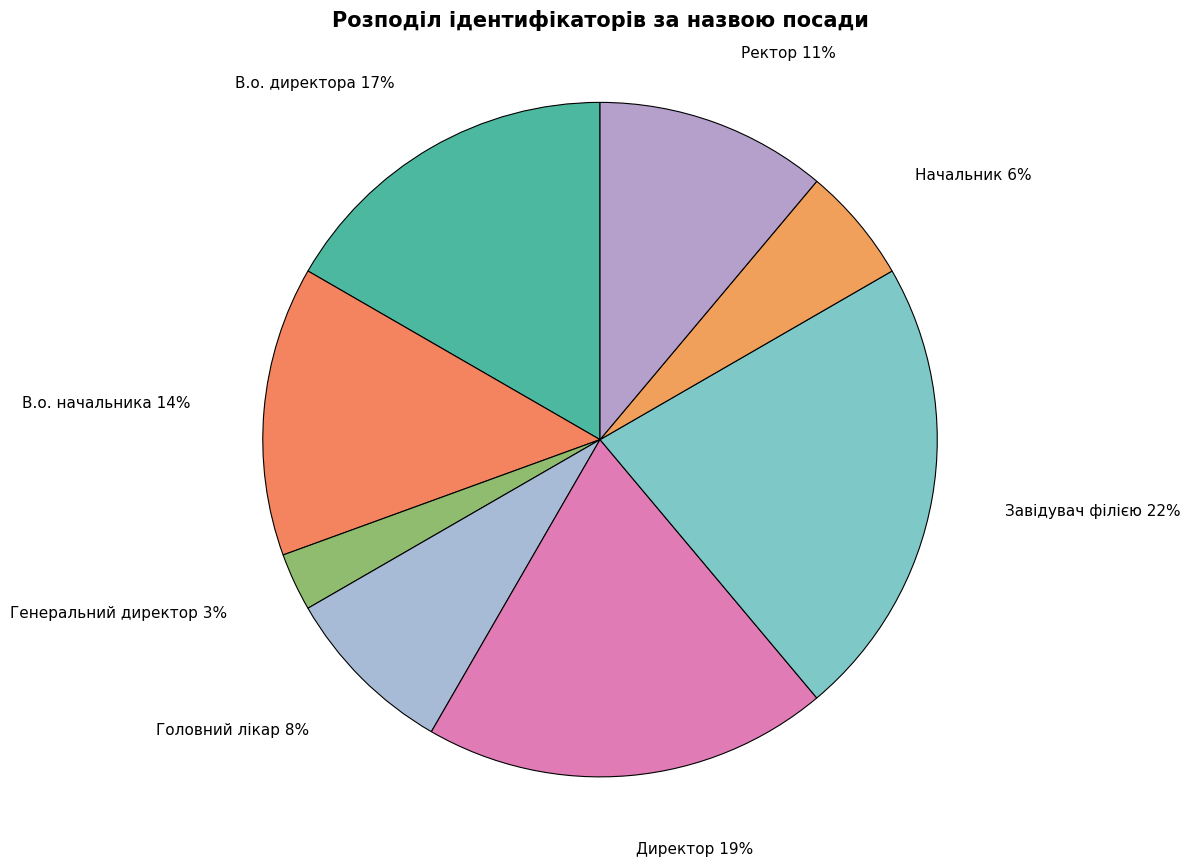

How many slices are in this pie chart?

8